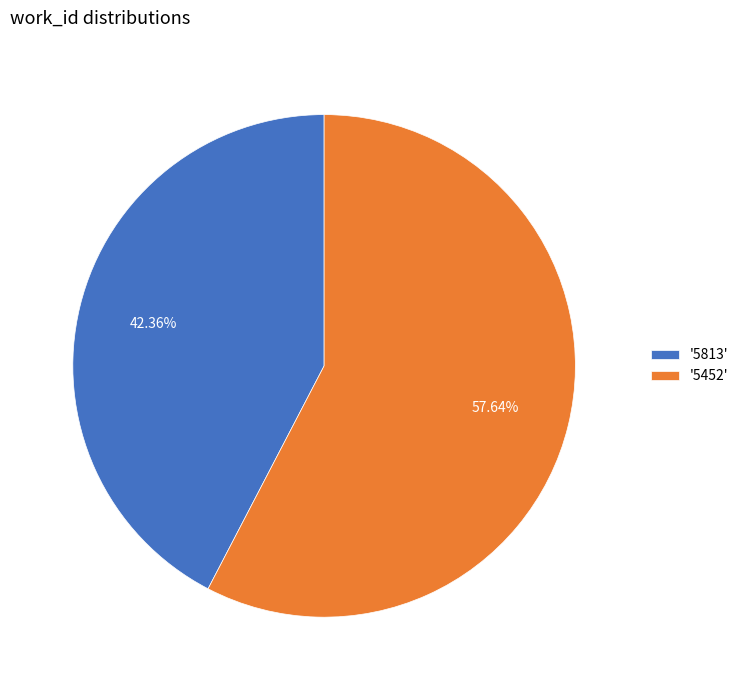

Rank the categories by value from highest to lowest.

'5452', '5813'